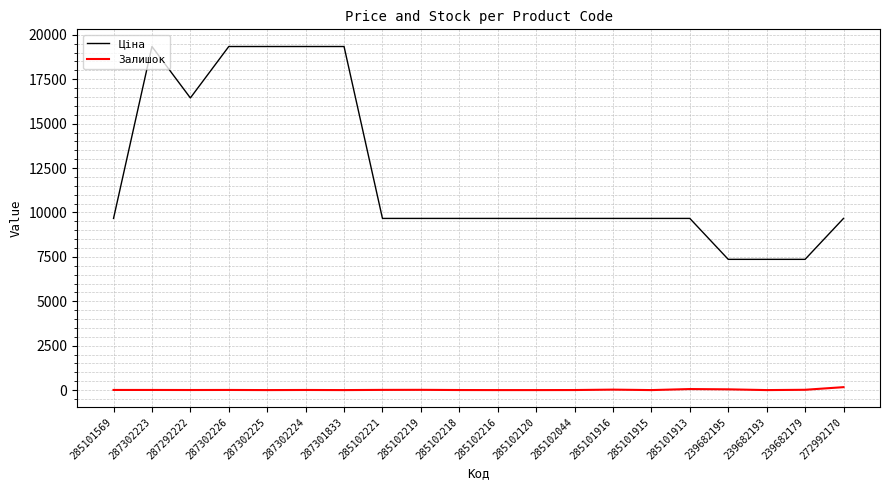

True or false: Залишок and Ціна cross at least once.

False